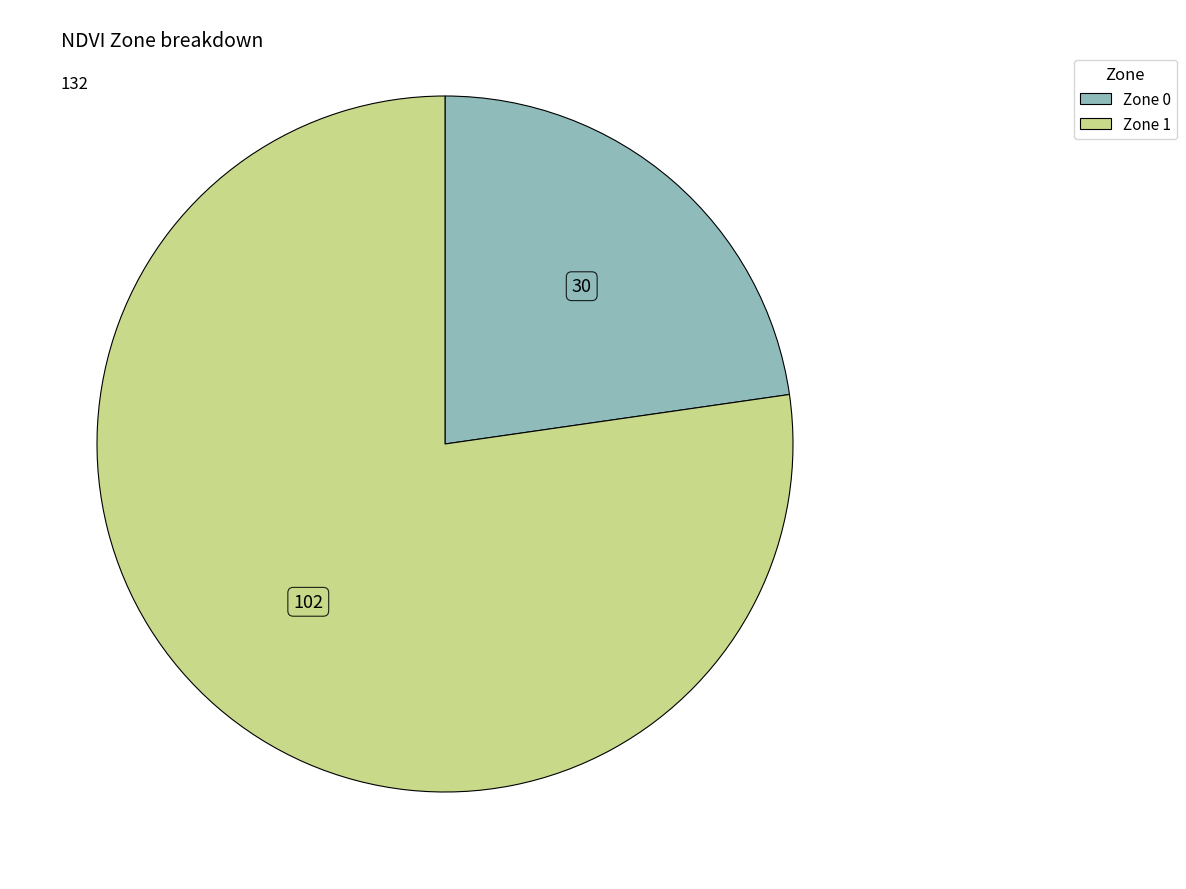

The Zone 0 slice represents 37% of the pie. True or false?

False